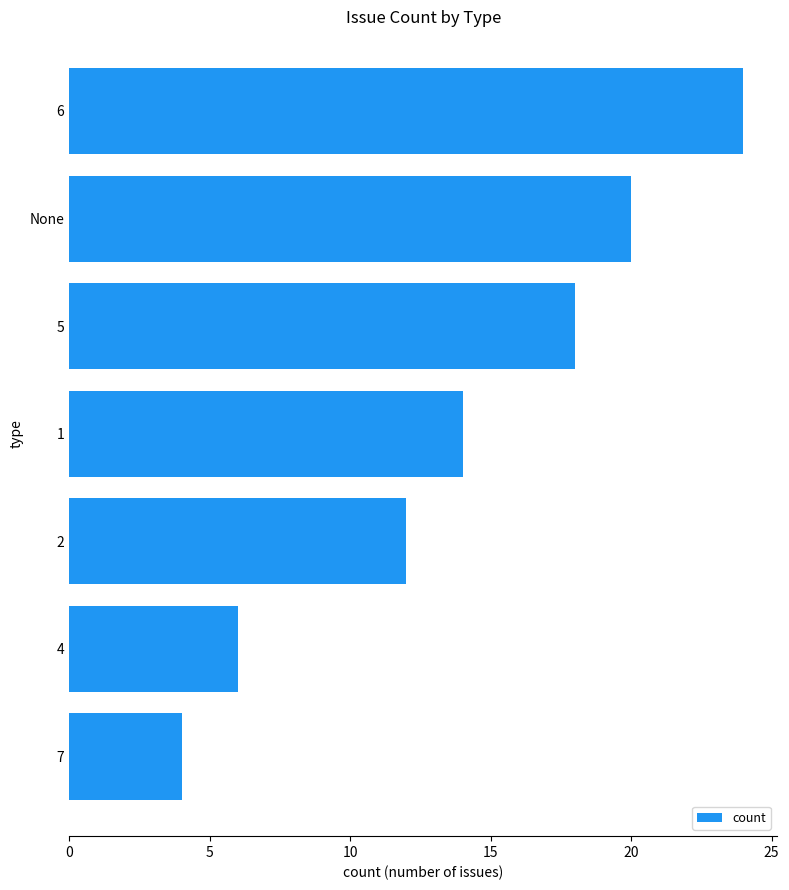

What is the change in value from 7 to 1?

+10